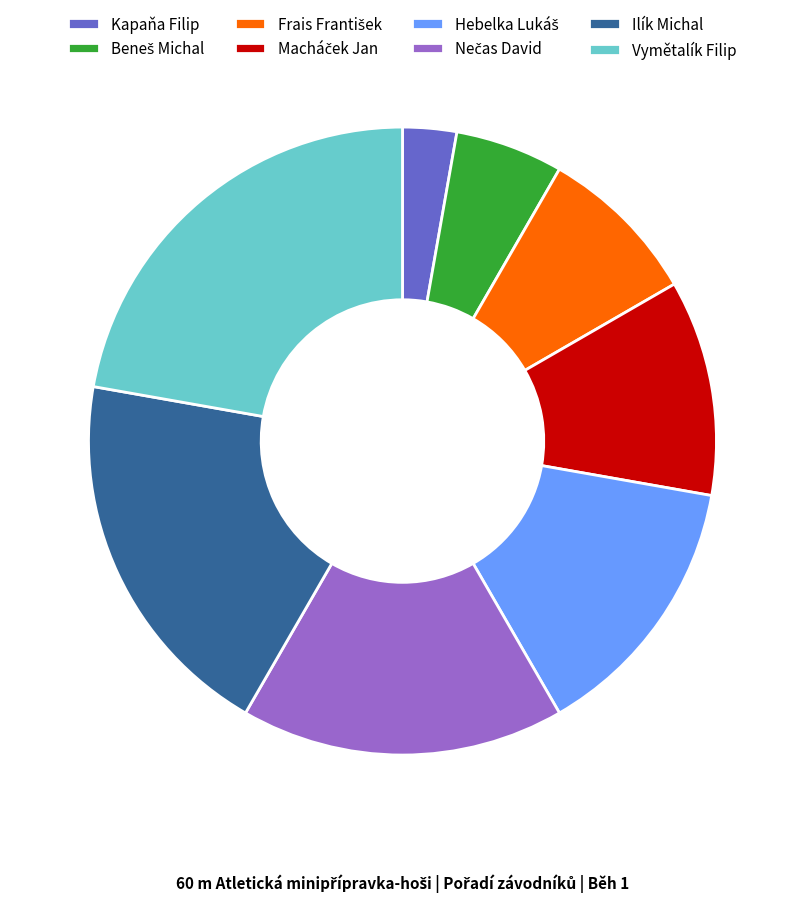

Is it true that Vymětalík Filip is 22% of the pie?

True